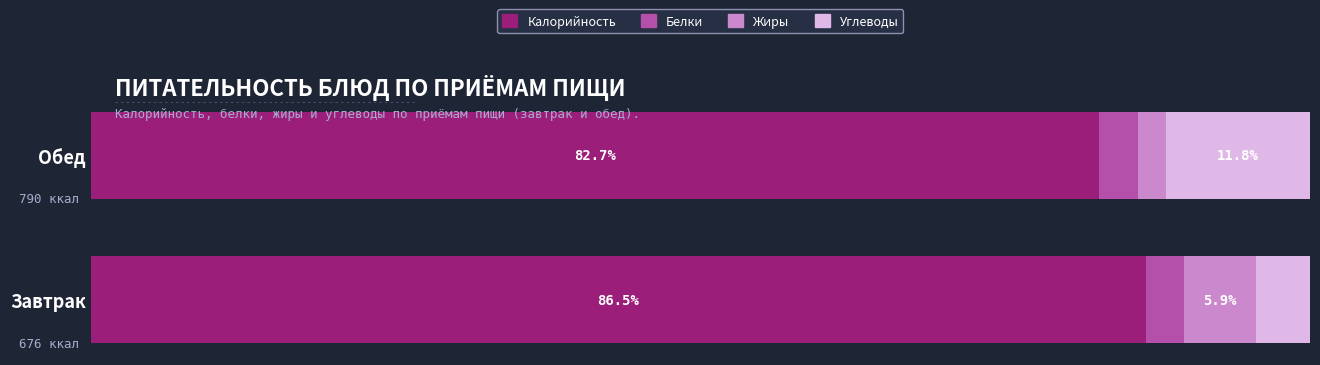

What are all the series names shown in the legend?

Калорийность, Белки, Жиры, Углеводы